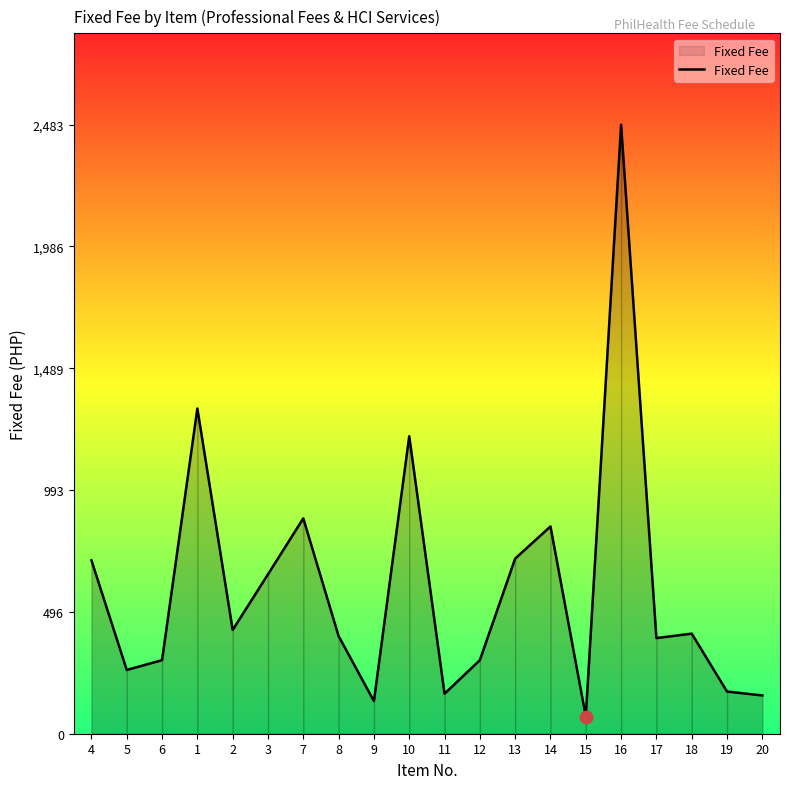

What is the change in value from 2 to 19?

-251